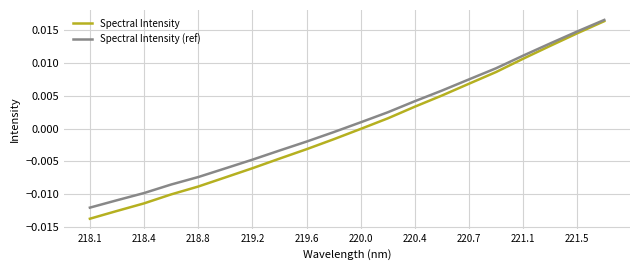

Which series has the widest spread of values?

Spectral Intensity